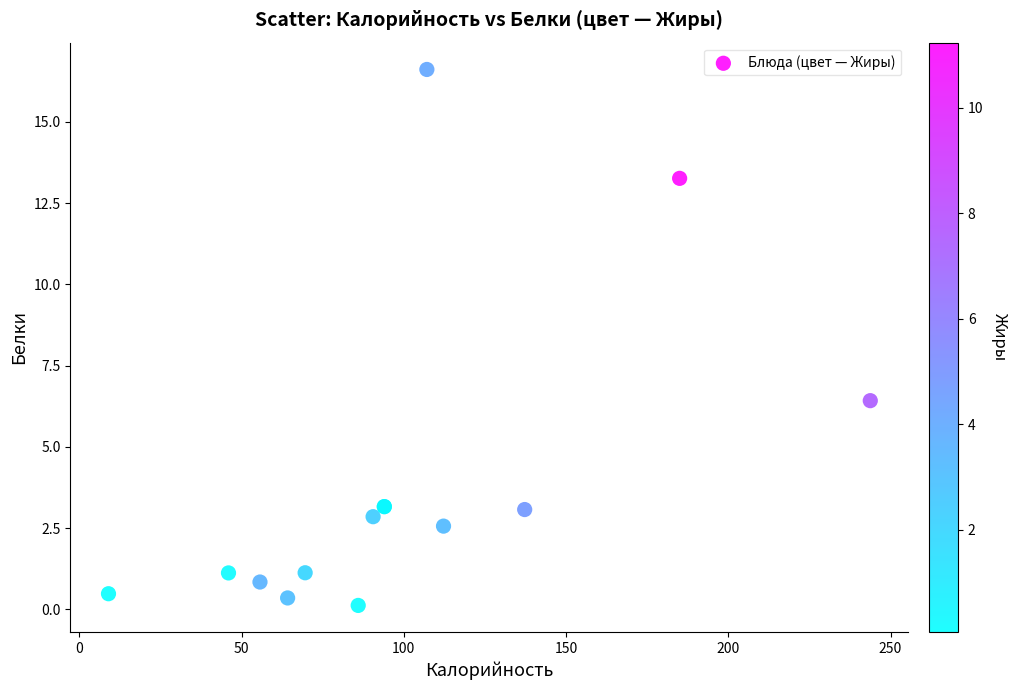

What Y value in the scatter plot is closest to 8?

6.4